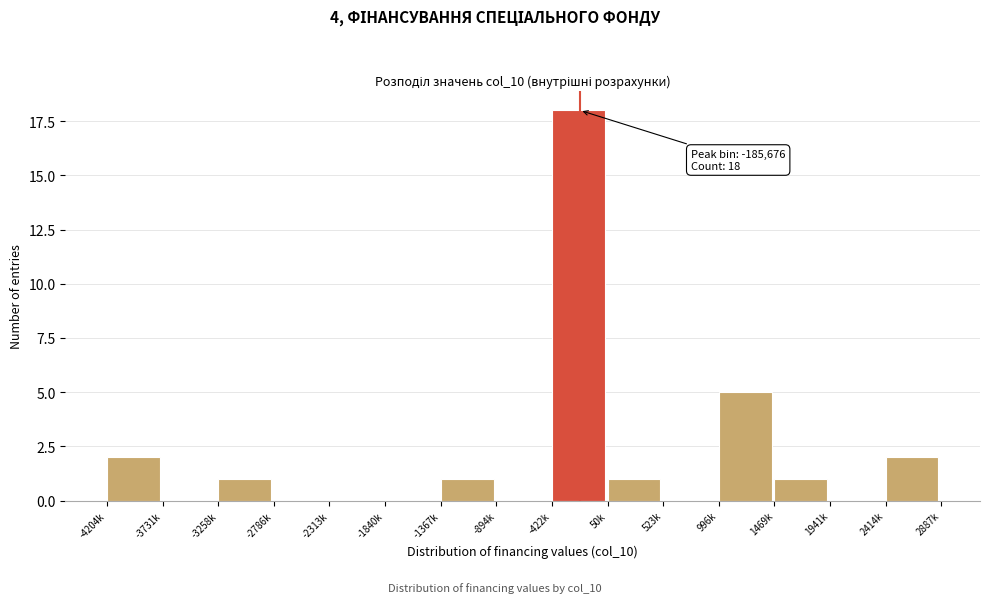

Reading left to right, transcribe all the data shown in this chart.

-4204k=2	-3731k=0	-3258k=1	-2786k=0	-2313k=0	-1840k=0	-1367k=1	-894k=0	-422k=18	50k=1	523k=0	996k=5	1469k=1	1941k=0	2414k=2